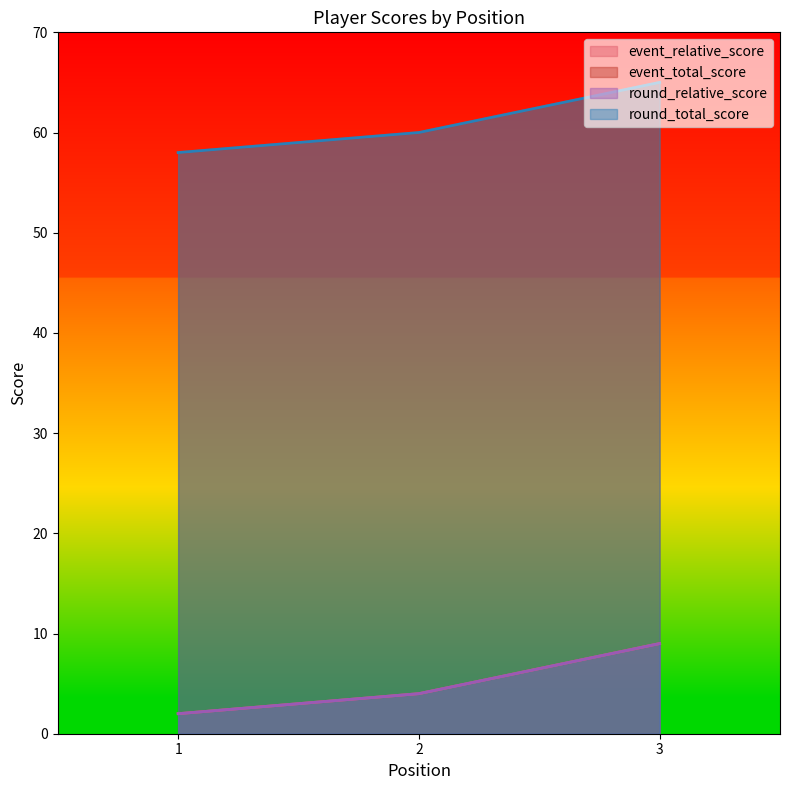

What is the spread (max minus min) of values at 1?

56